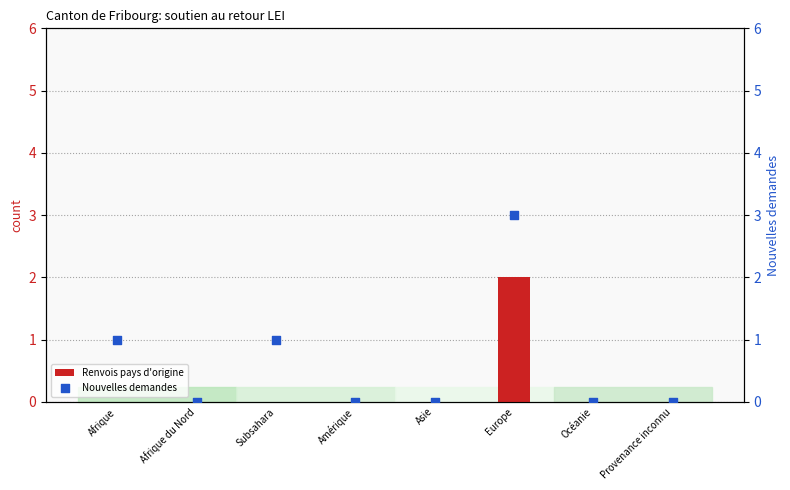

Which series contains the lowest Y value?

Renvois pays d'origine